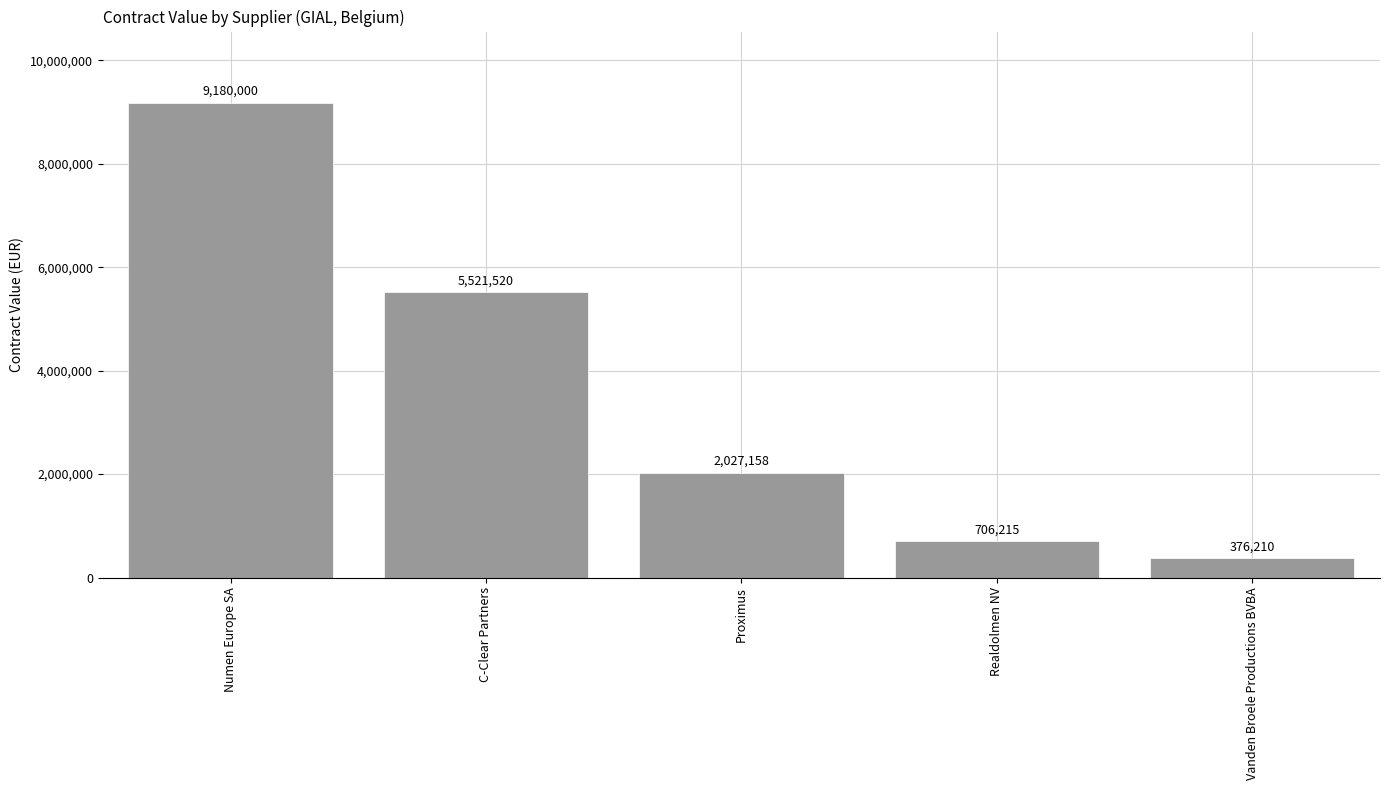

What is the average value?

3562221